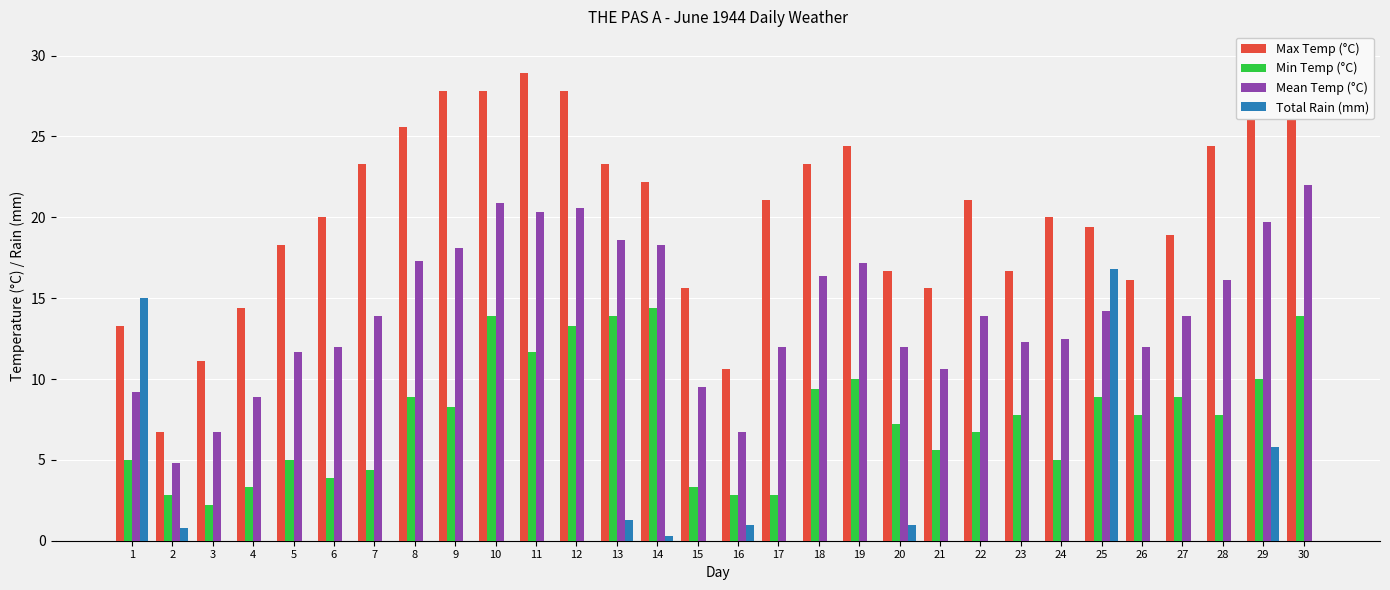

The Max Temp (°C) series shows 15.6 at 15. True or false?

True